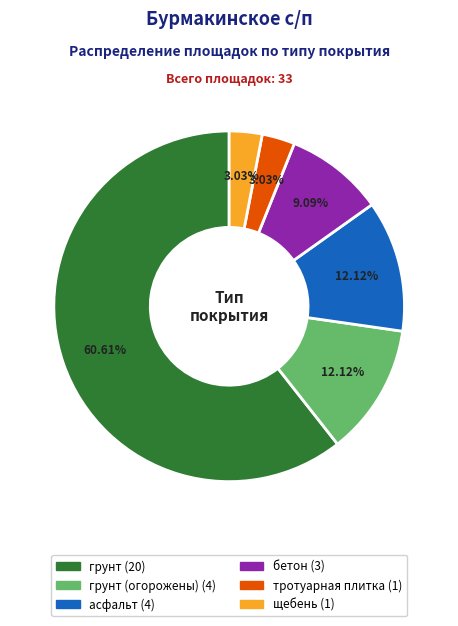

Does any single category account for the majority?

Yes